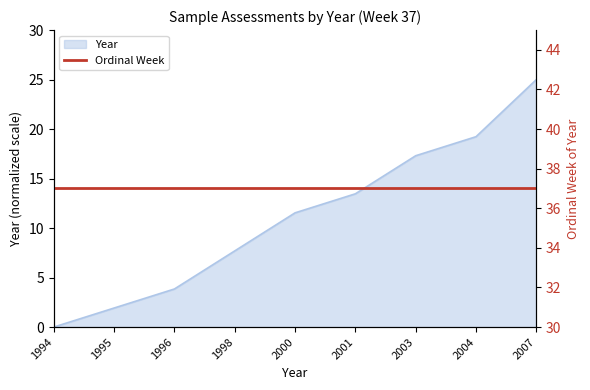

What is the average value?

11.1